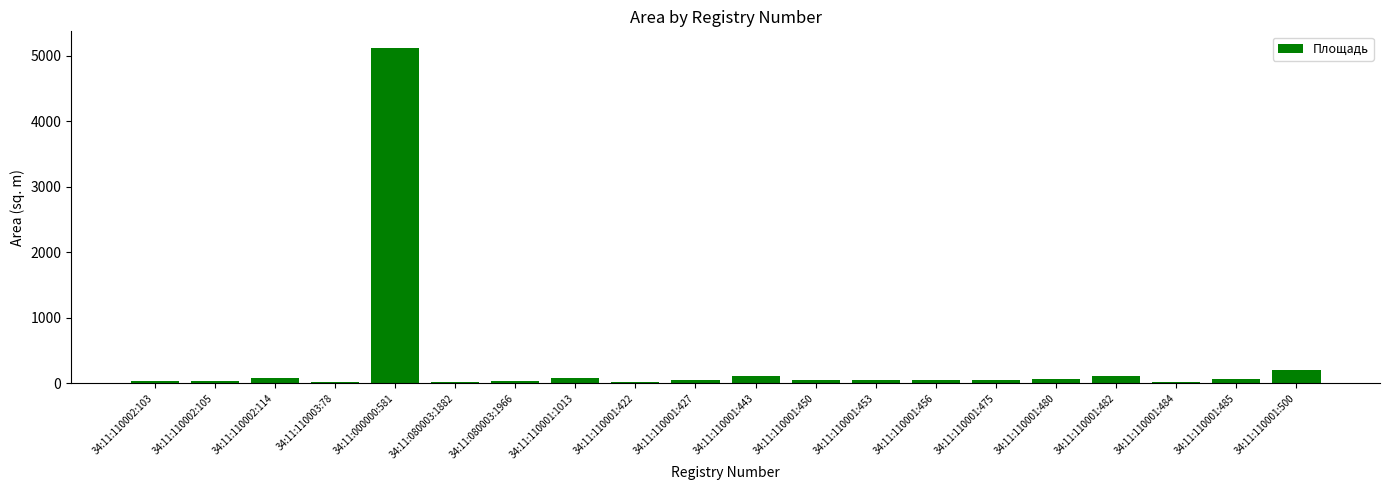

What is the label of the 20th bar from the left?

34:11:110001:500